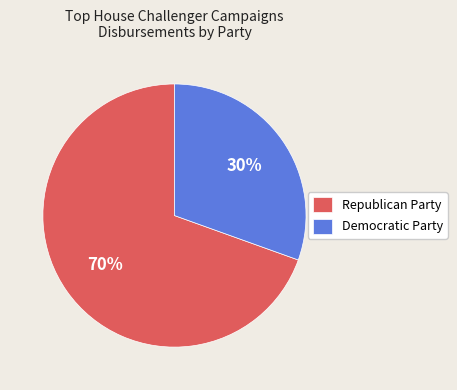

To the nearest percent, what percentage of the pie is Democratic Party?

30%